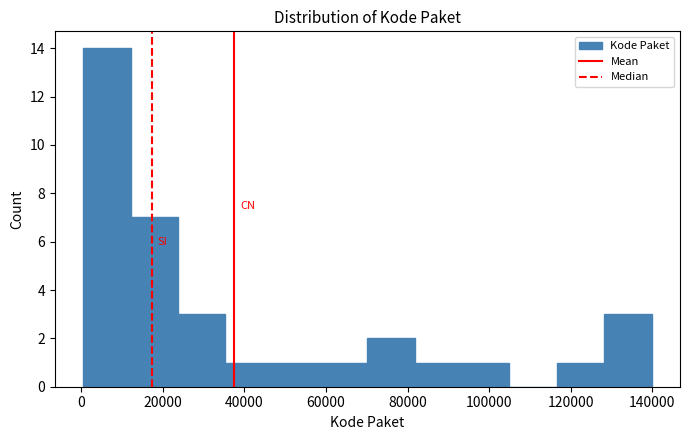

Which range on the x-axis has the tallest bar?

0 to 12000